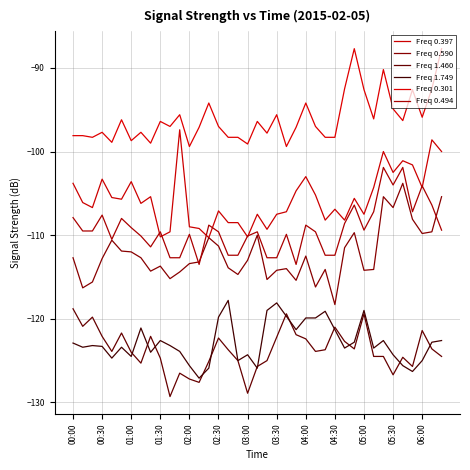

At which category does Freq 0.301 reach its first local peak?

00:30